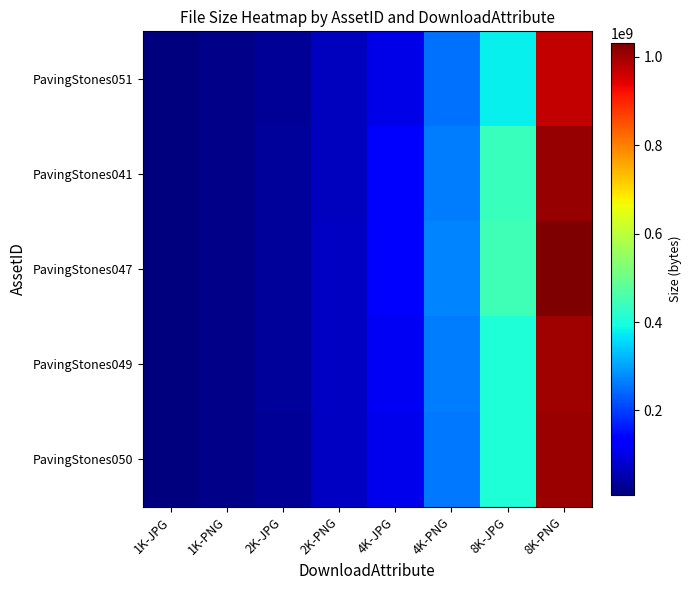

List the series in order of their peak value, lowest first.

PavingStones051, PavingStones049, PavingStones050, PavingStones041, PavingStones047